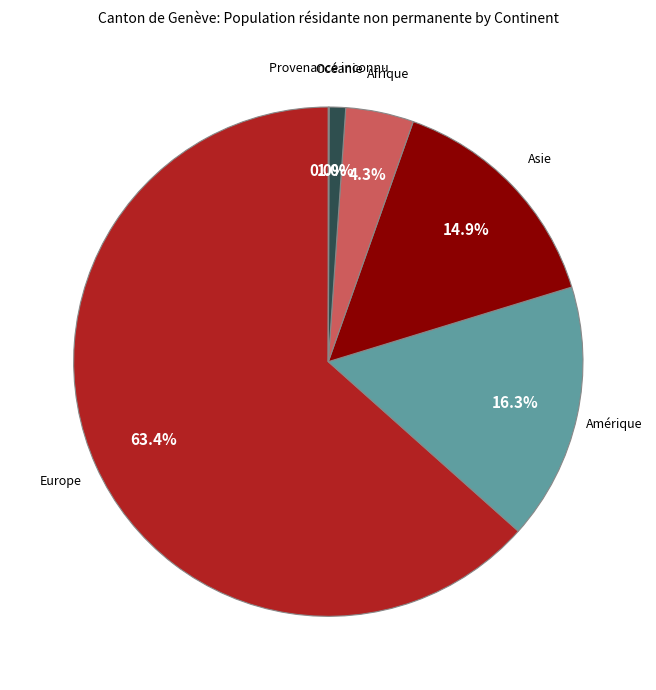

Does any single category account for the majority?

Yes